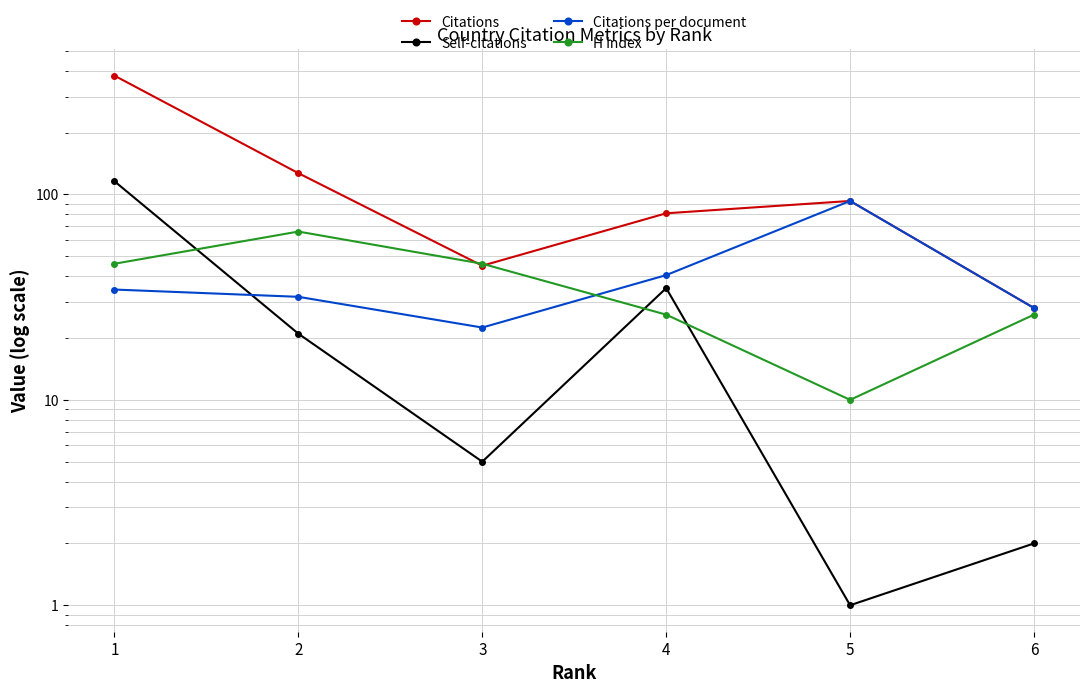

Rank the categories by H index value from highest to lowest.

2, 1, 3, 4, 6, 5